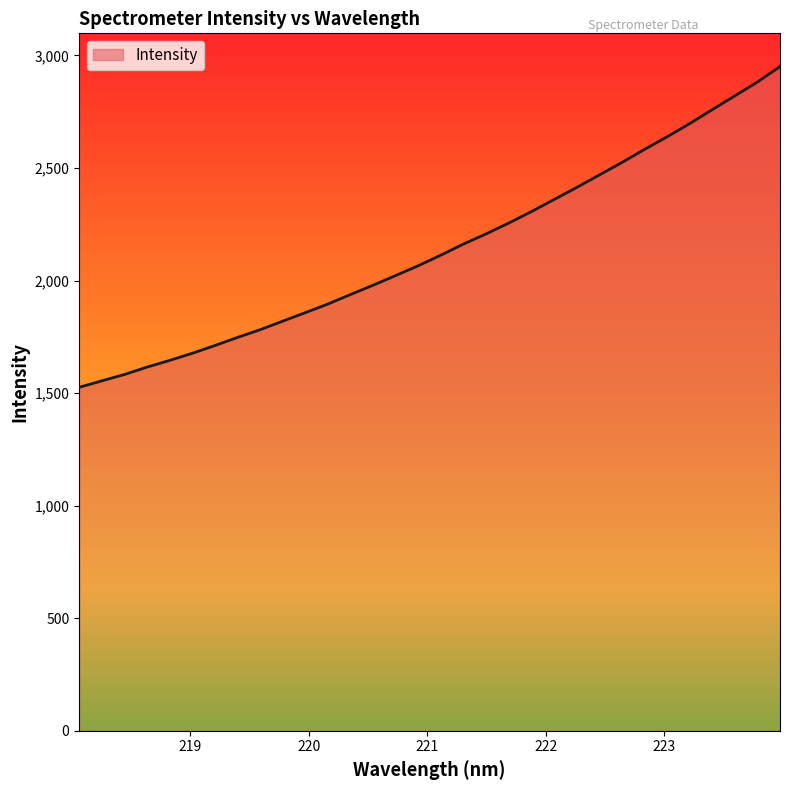

What is the maximum value shown in the chart?

2950.8